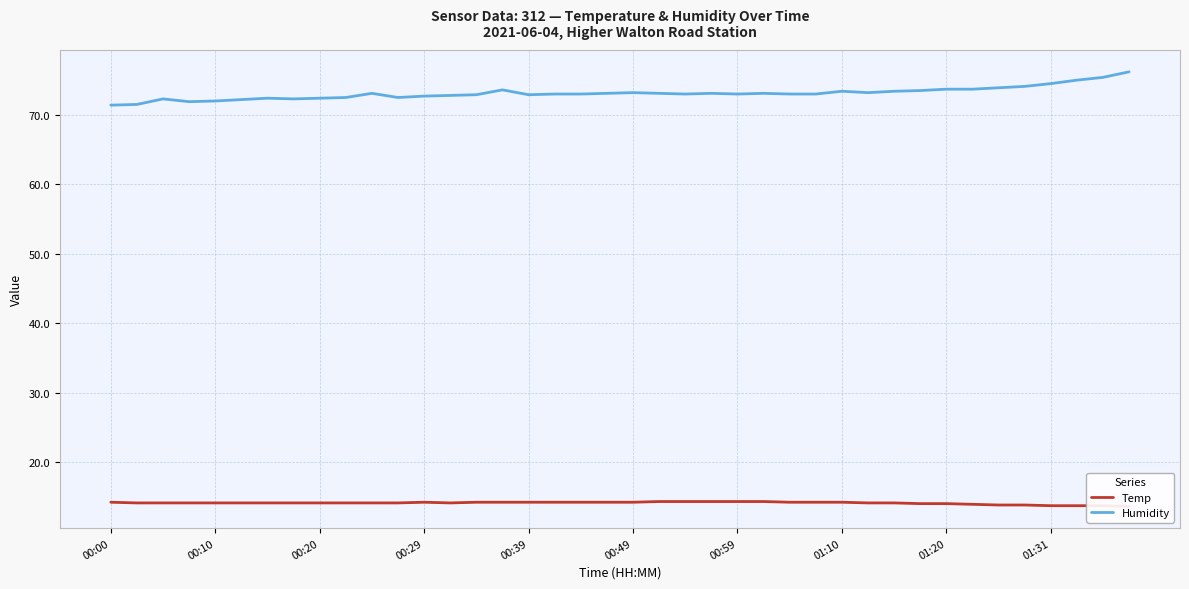

List the series in order of their overall mean, highest first.

Humidity, Temp